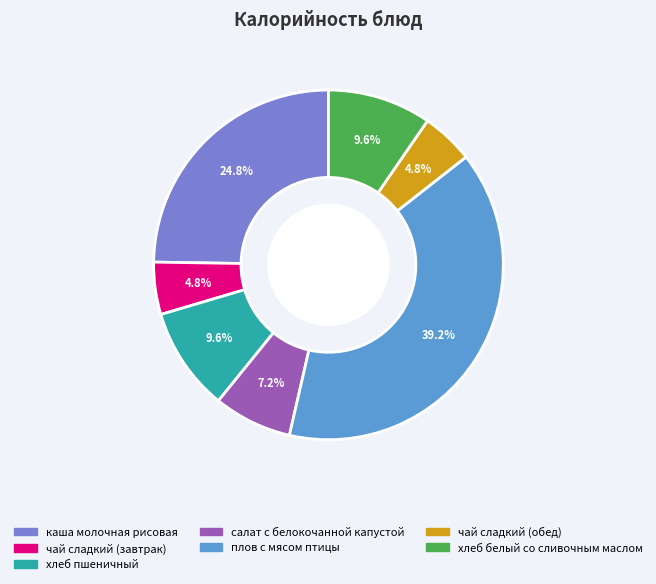

To the nearest percent, what is the difference between the каша молочная рисовая and хлеб белый со сливочным маслом slice percentages?

15%